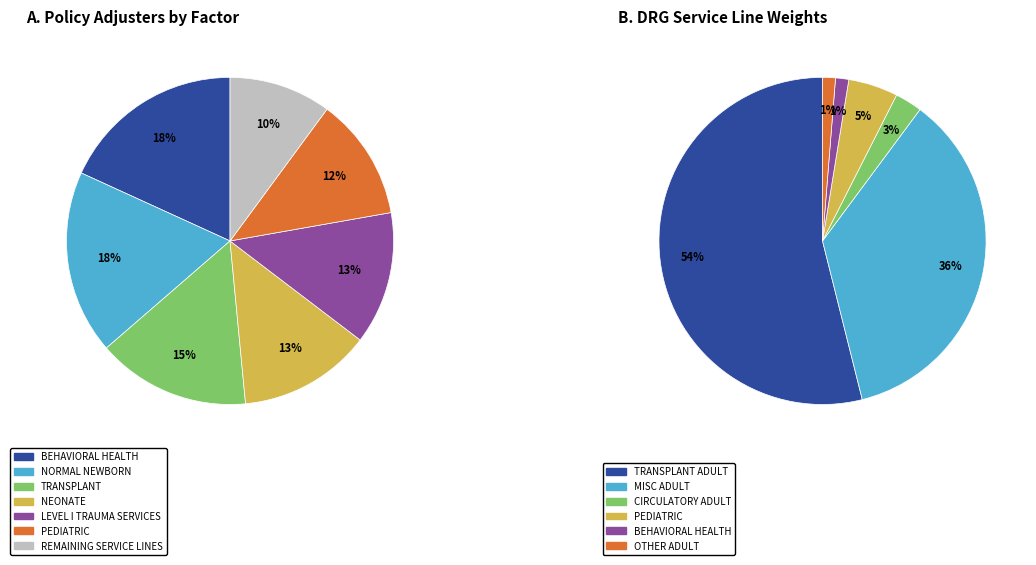

How many segments does this pie chart have?

7